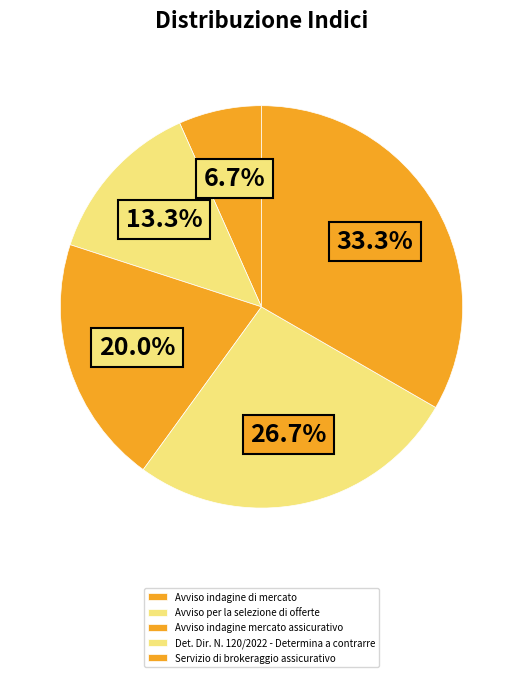

To the nearest percent, what is the average slice percentage?

20%